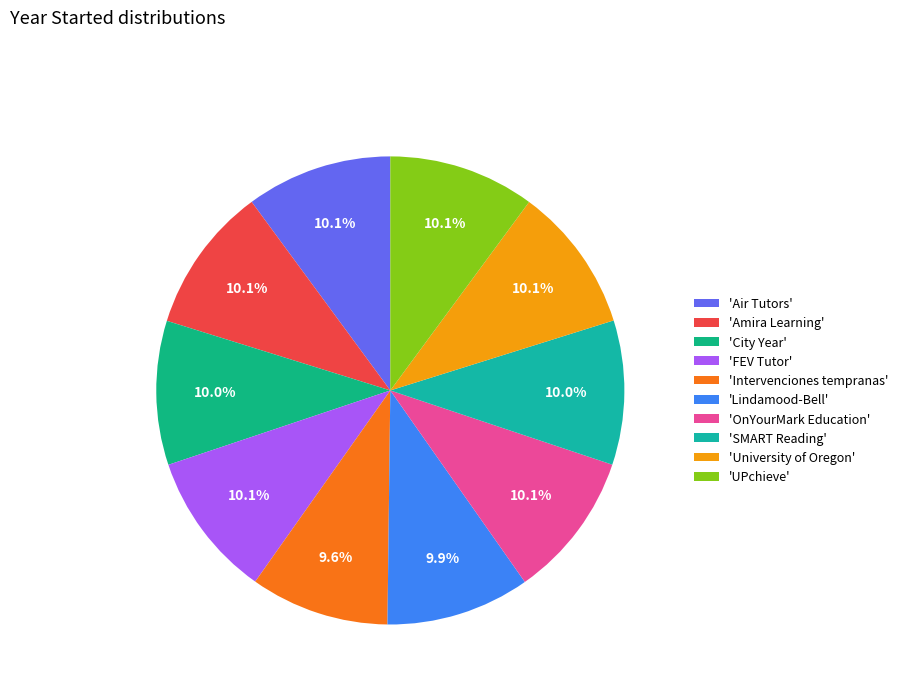

Count the number of slices in the pie.

10